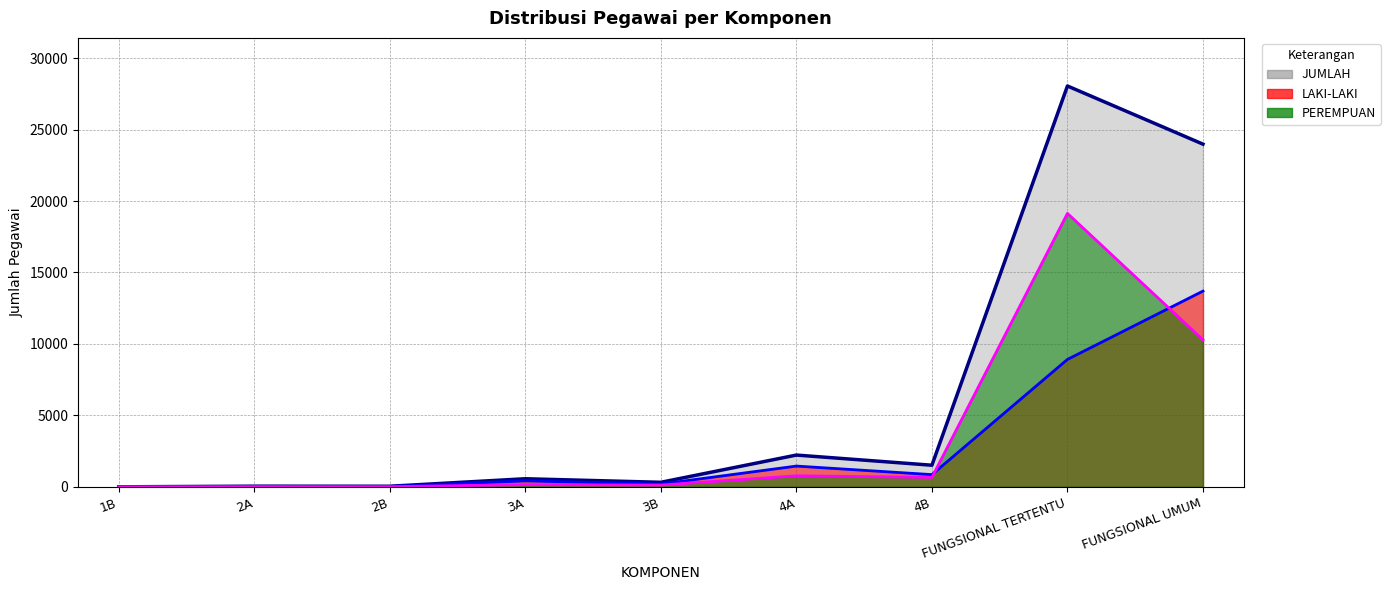

How many series are shown in this chart?

3